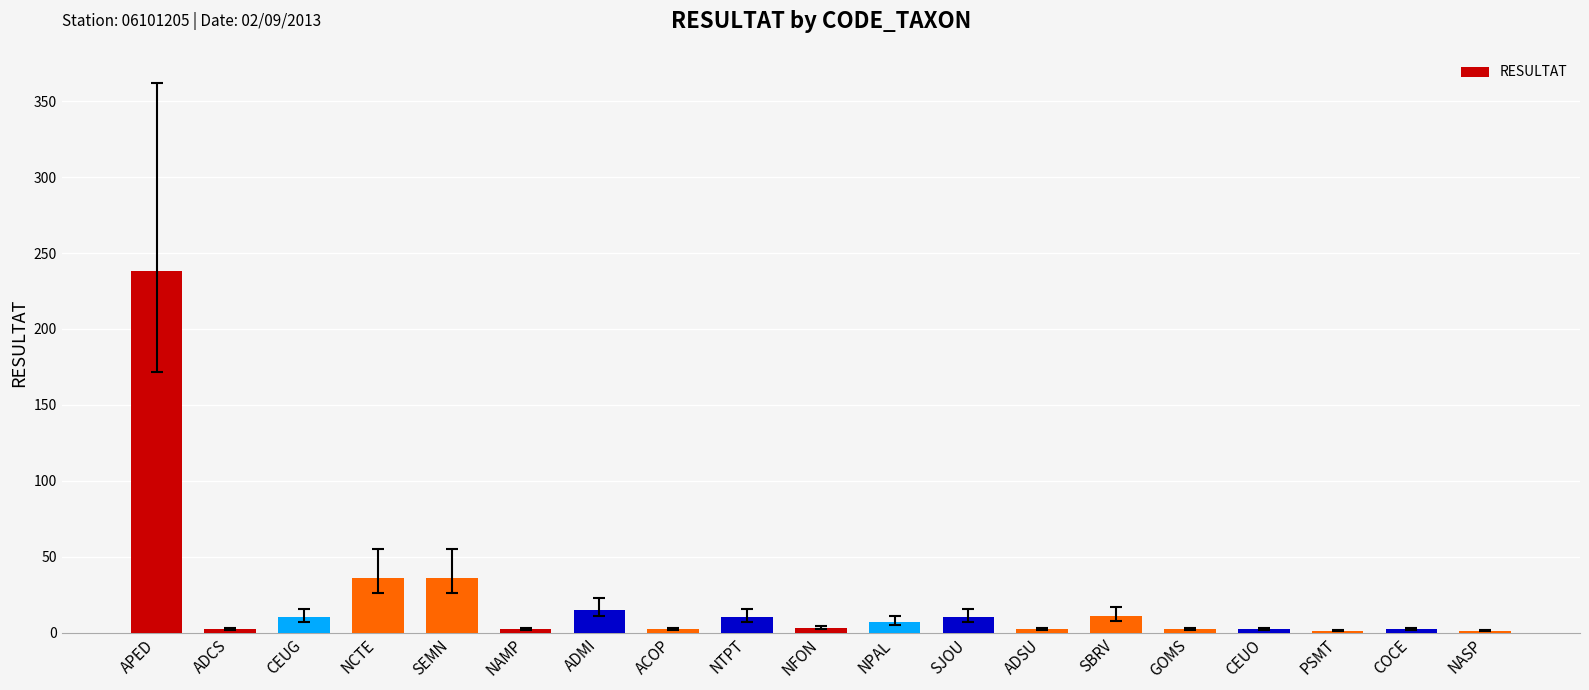

What value does the data have at NPAL, to the nearest 5?

5